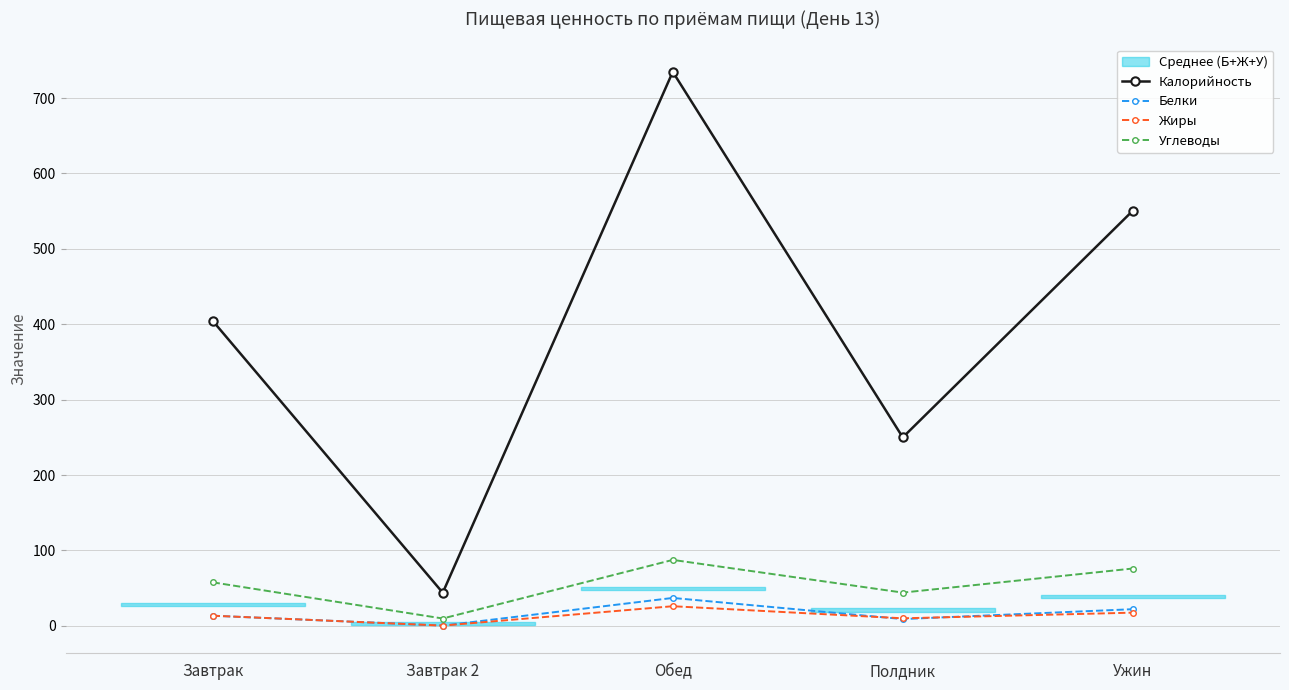

Reading left to right, list all the values displayed in this chart.

Калорийность: 404.5	44.0	734.8	250.0	550.6
Белки: 13.5	0.4	37.1	9.0	22.1
Жиры: 13.5	0.4	26.1	10.1	17.6
Углеводы: 57.8	9.8	87.5	44.1	76.1